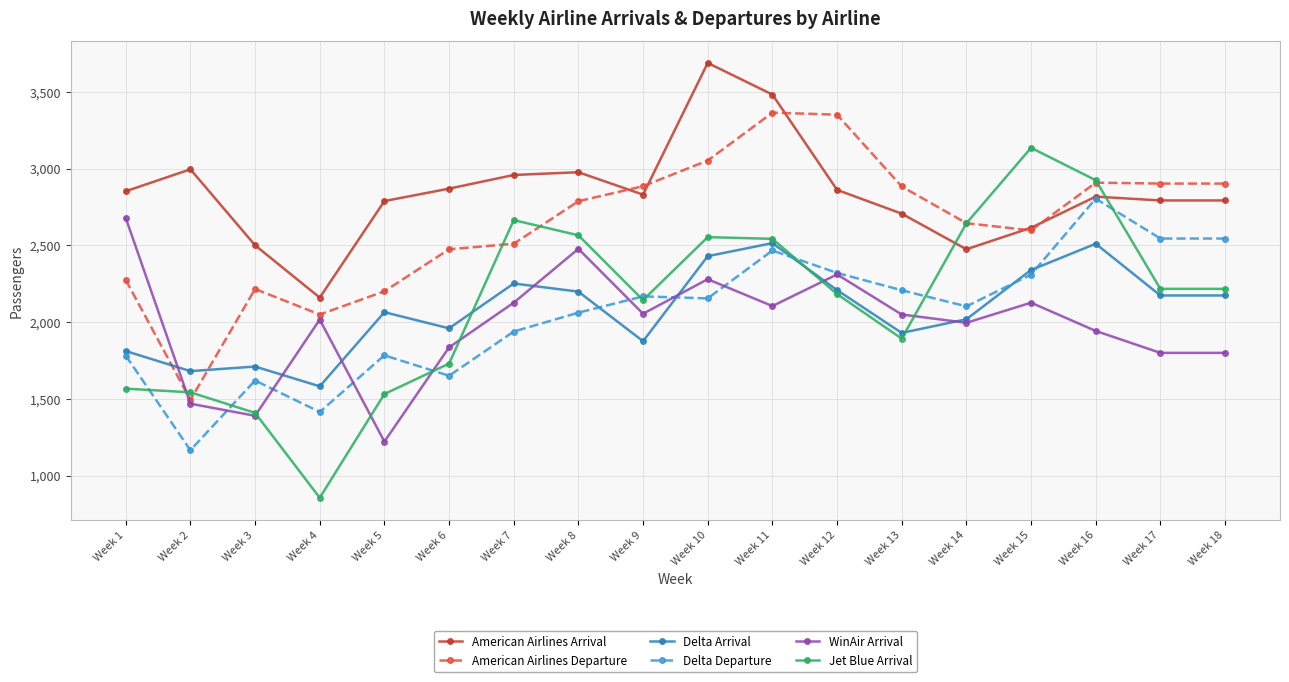

What are all the series names shown in the legend?

American Airlines Arrival, American Airlines Departure, Delta Arrival, Delta Departure, WinAir Arrival, Jet Blue Arrival